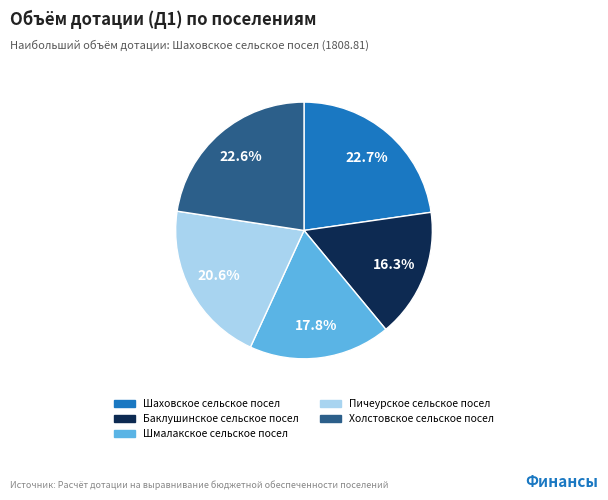

Is there any slice that represents more than half of the pie?

No